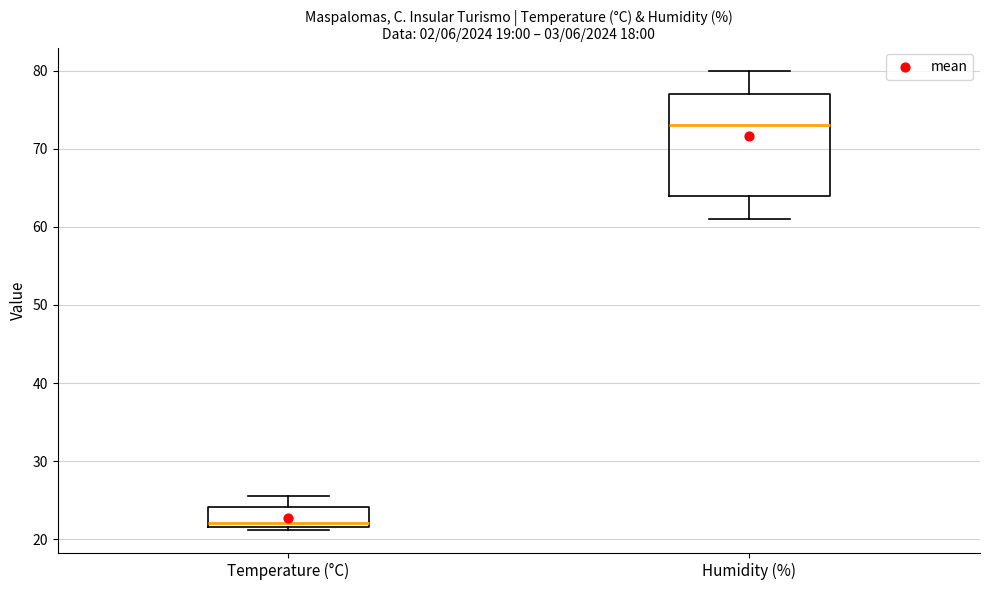

Where is the lower edge of the box for Temperature (°C) on the y-axis? The values are not printed on the chart, so give them approximately, as read against the axis.

22